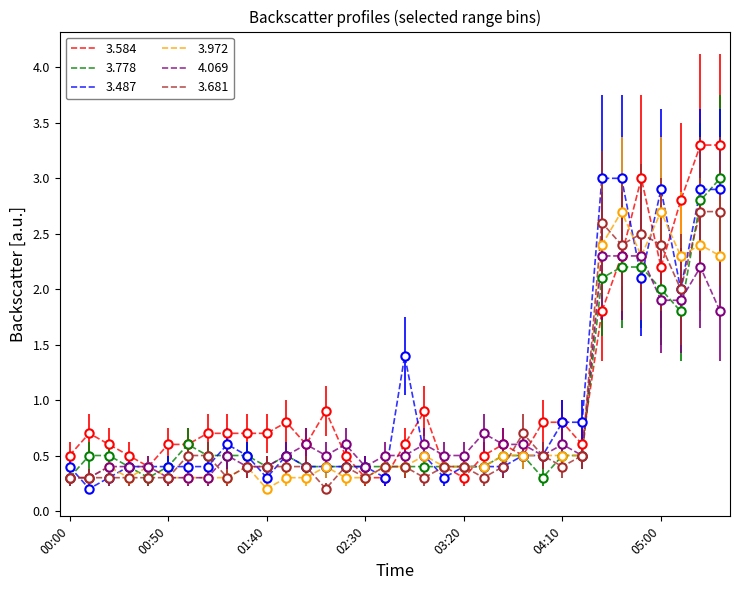

How many distinct data groups are displayed?

6